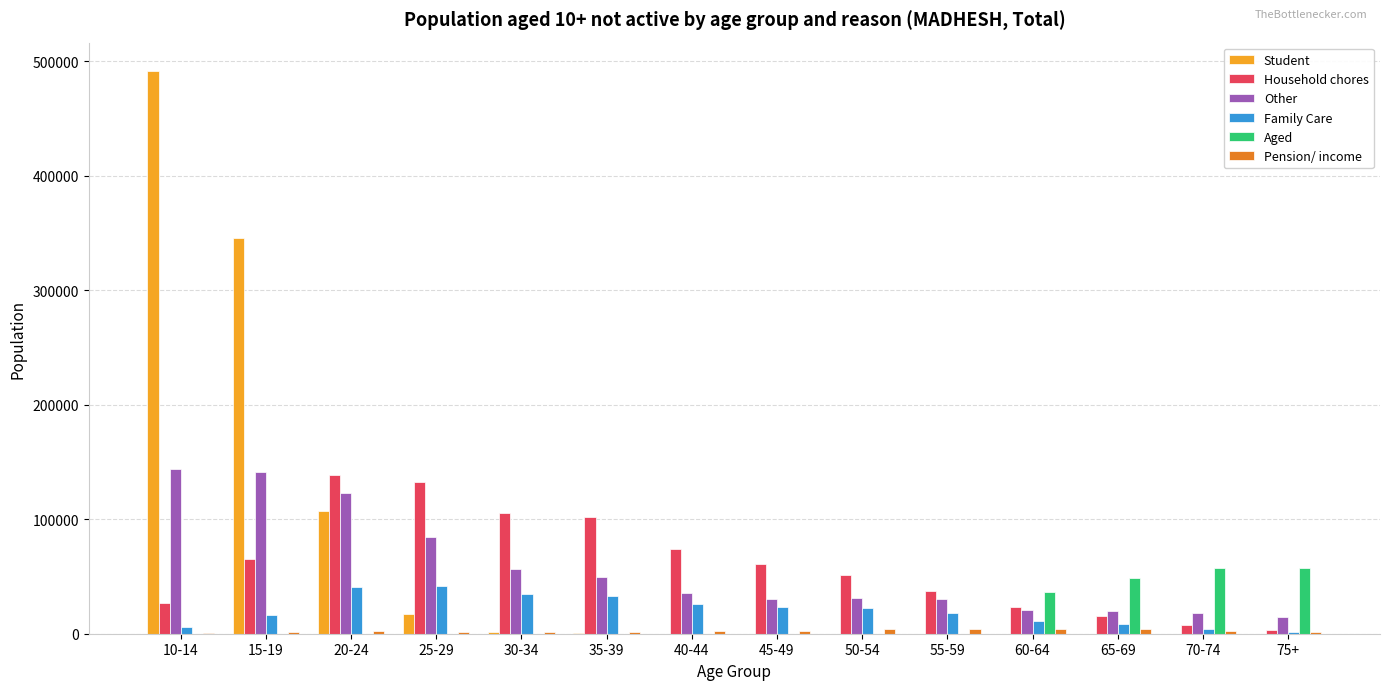

Which series changed the most between 30-34 and 50-54?

Household chores